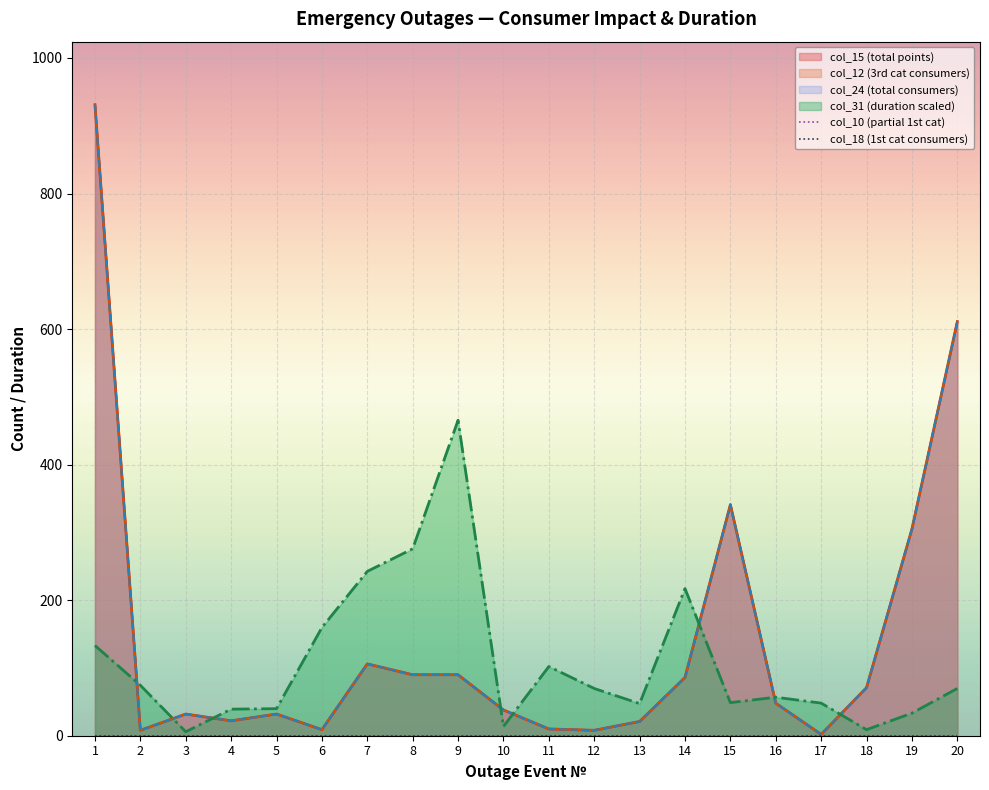

The value of col_31 (duration scaled) at 7 is 242.5. True or false?

True